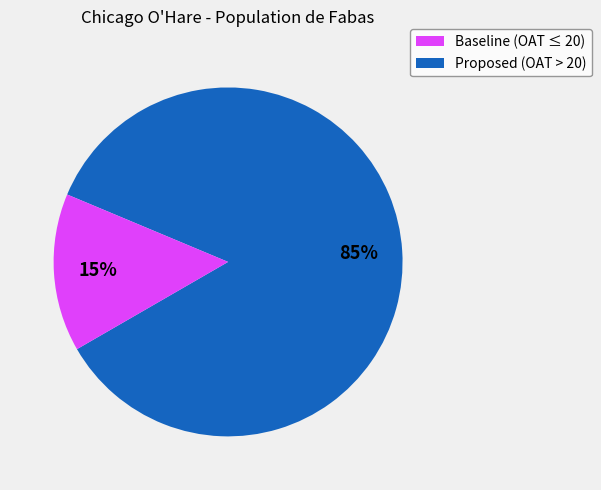

Is there a majority slice in this chart?

Yes